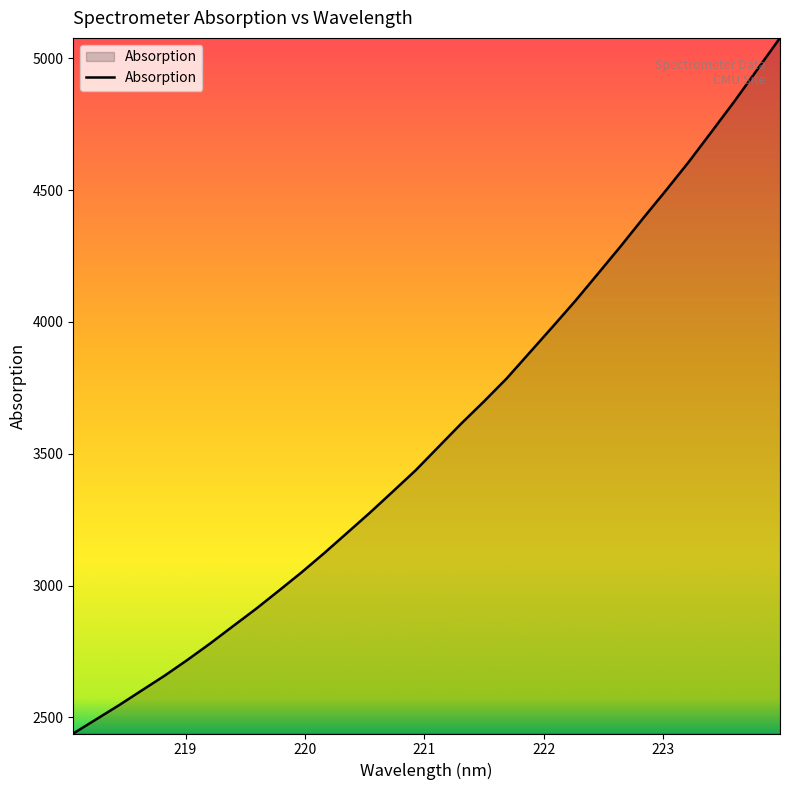

How many values are below 3525?

16